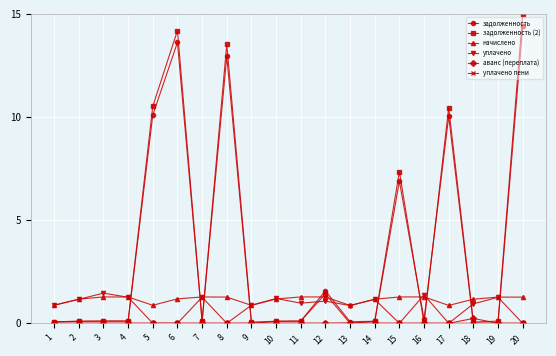

Which series has the largest total across all categories?

задолженность (2)